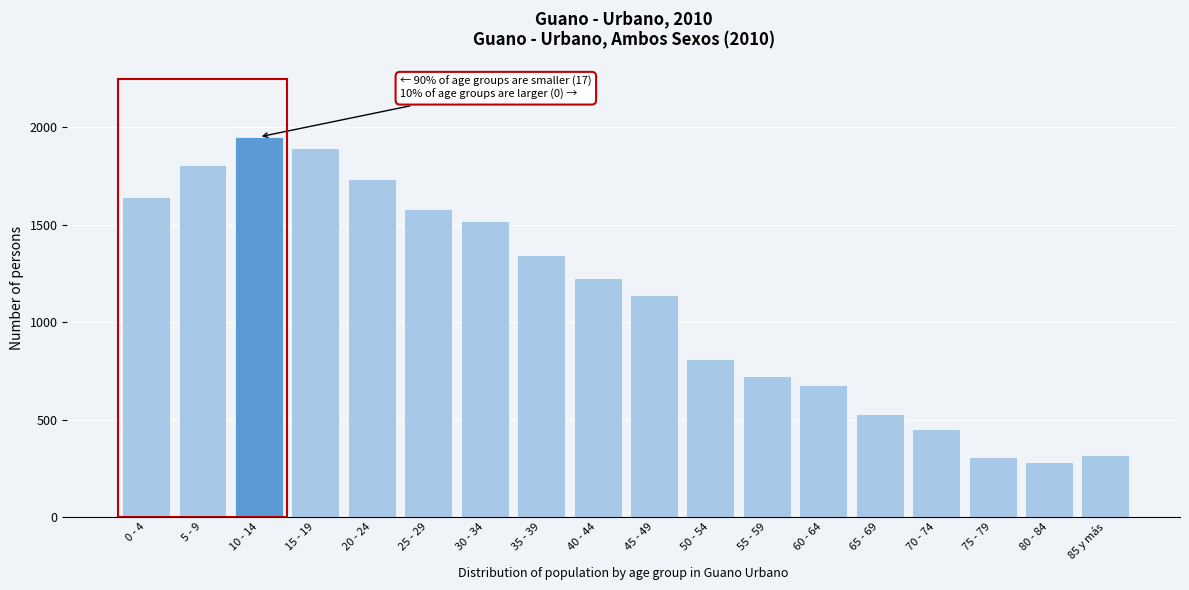

Read the value at 0 - 4.

1645